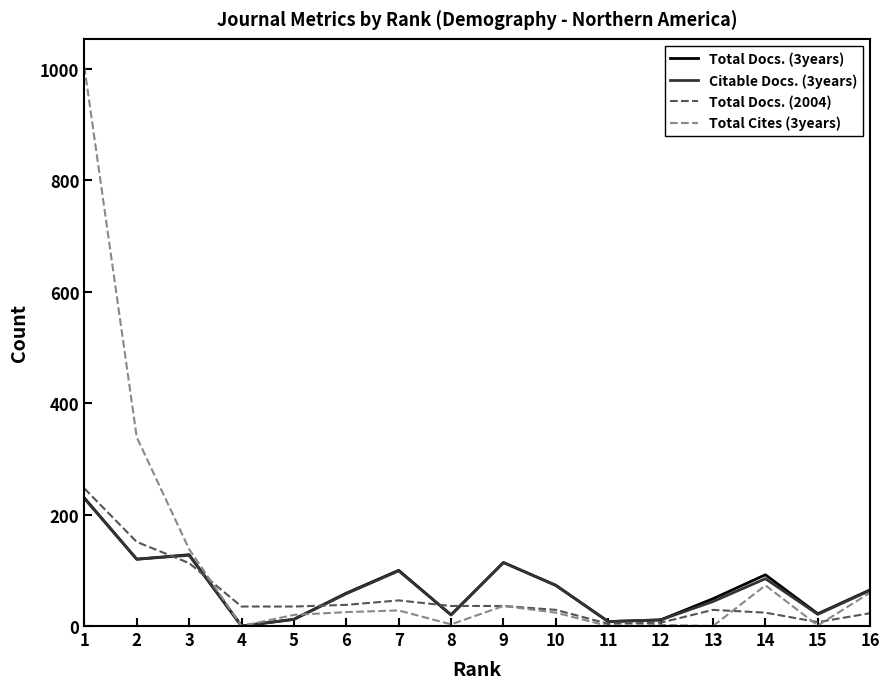

What is the sum of the Citable Docs. (3years) values at 1 and 12?

240